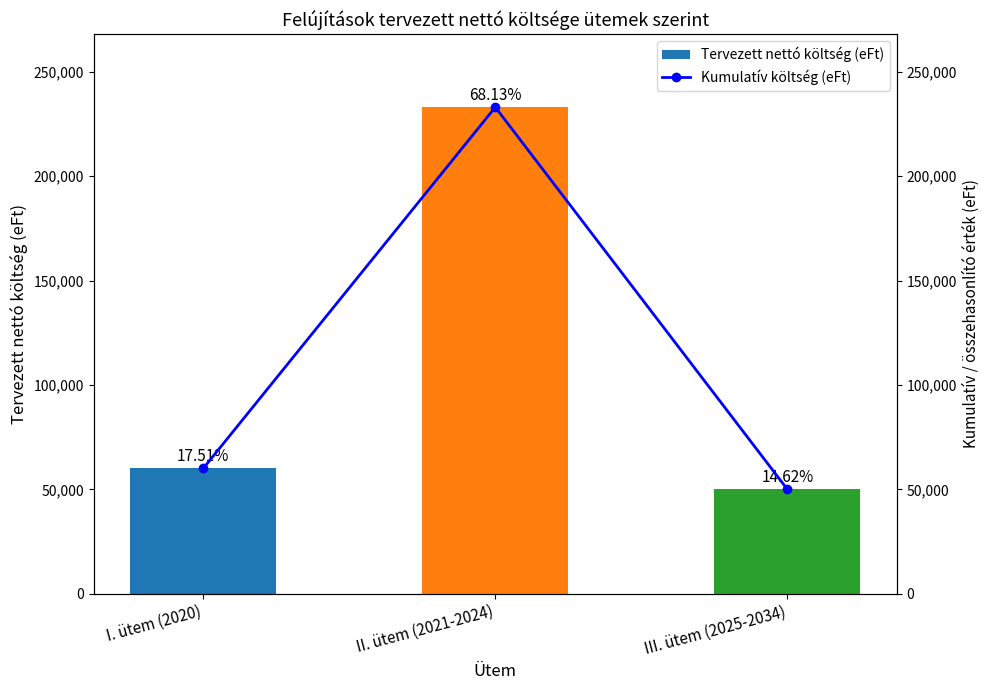

The Tervezett nettó költség (eFt) series shows 87380 at I. ütem (2020). True or false?

False